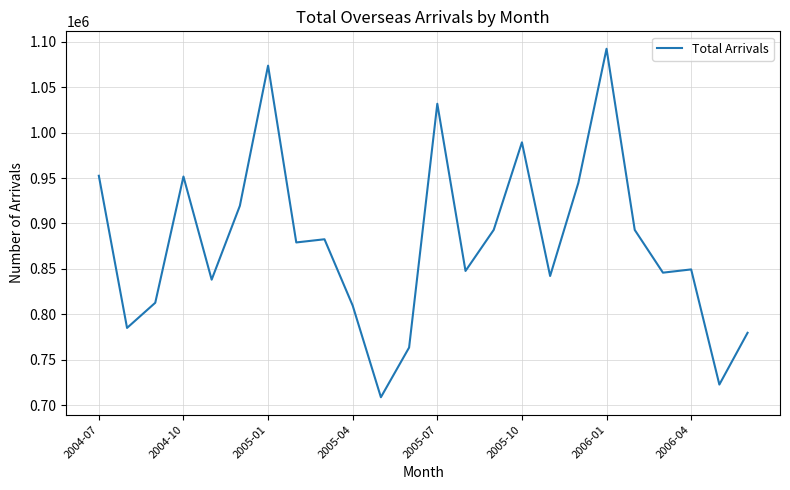

What is the difference between the maximum and minimum values?

383740